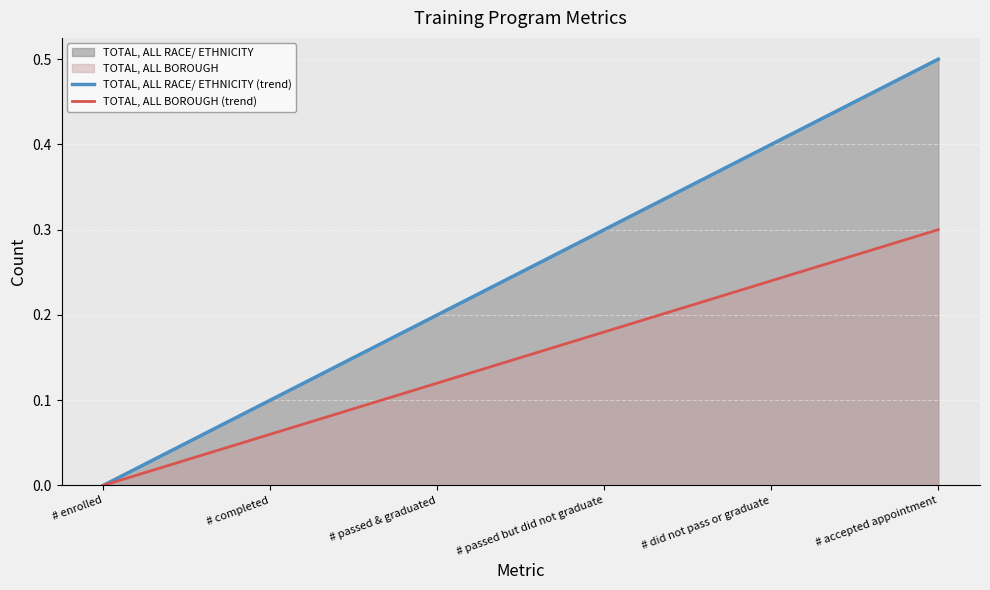

Reading right to left, what are all the values shown in this chart?

TOTAL, ALL RACE/ ETHNICITY (trend): # accepted appointment=0.5	# did not pass or graduate=0.4	# passed but did not graduate=0.3	# passed & graduated=0.2	# completed=0.1	# enrolled=0.0
TOTAL, ALL BOROUGH (trend): # accepted appointment=0.3	# did not pass or graduate=0.2	# passed but did not graduate=0.2	# passed & graduated=0.1	# completed=0.1	# enrolled=0.0